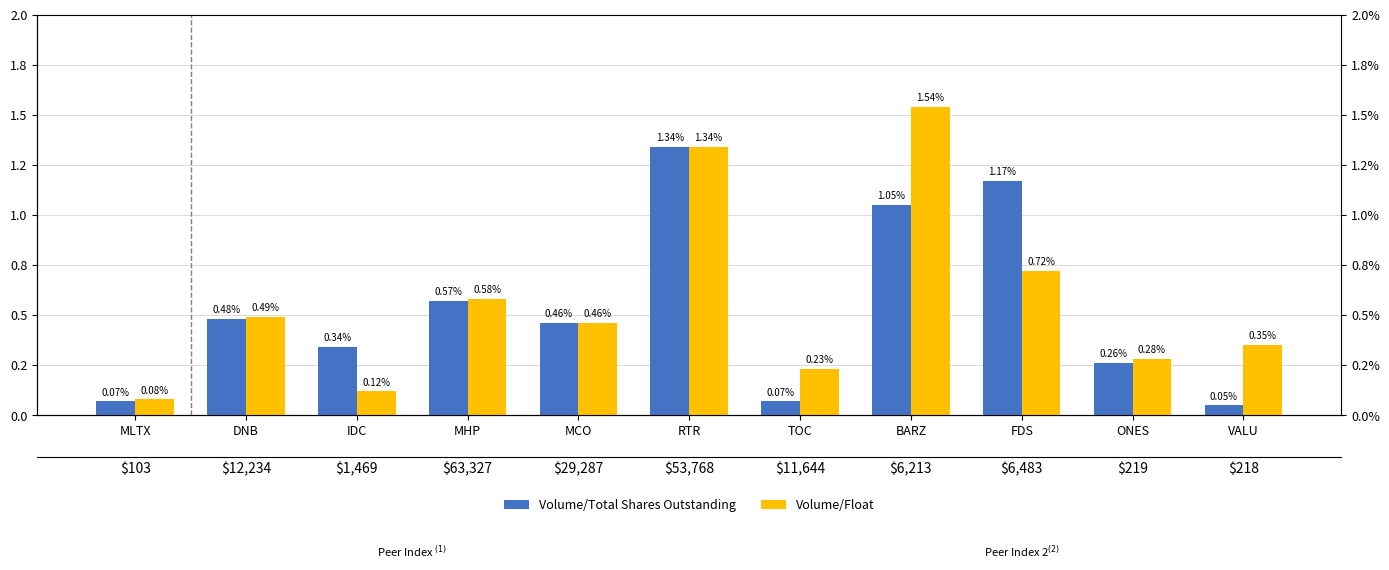

Rank the categories by Volume/Float value from lowest to highest.

MLTX, IDC, TOC, ONES, VALU, MCO, DNB, MHP, FDS, RTR, BARZ